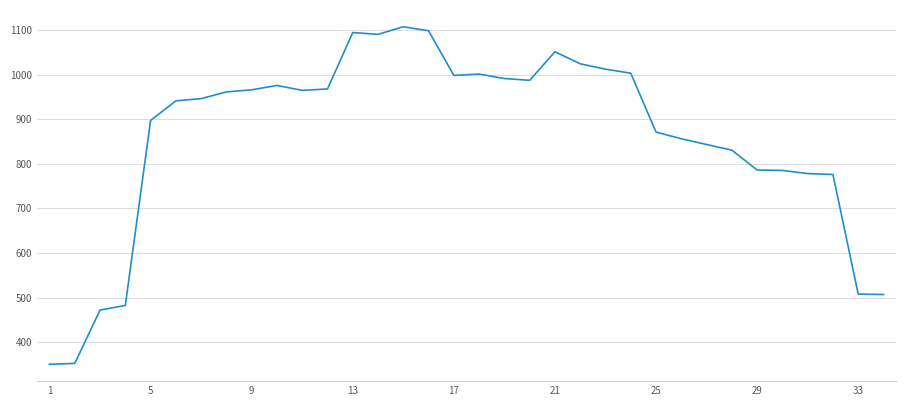

What is the difference between the maximum and minimum values?

756.3